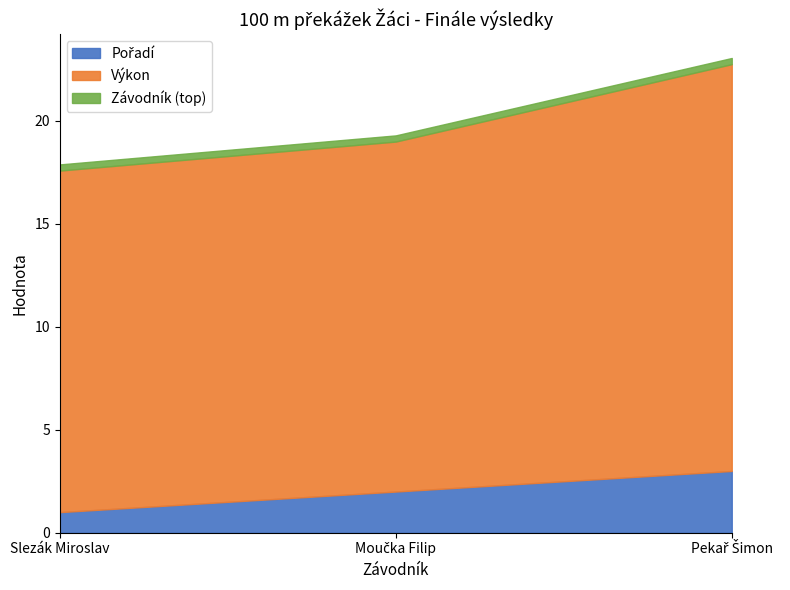

What value does the Pořadí series have at Slezák Miroslav?

1.0